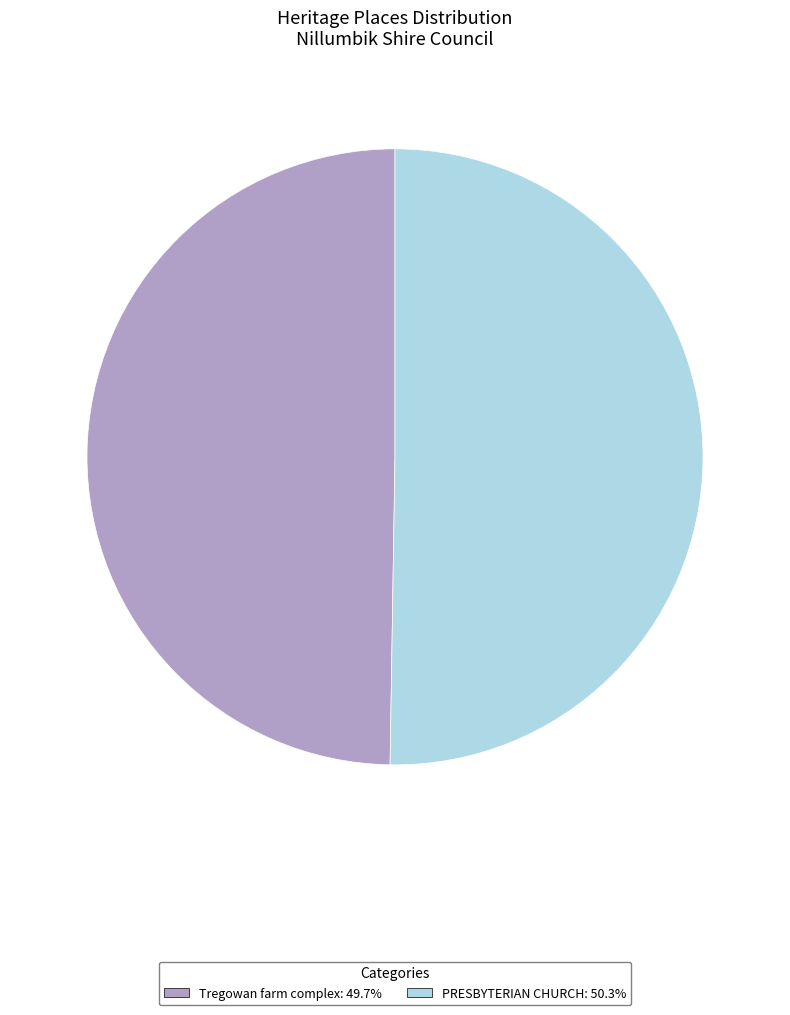

Which slice is the smallest?

Tregowan farm complex